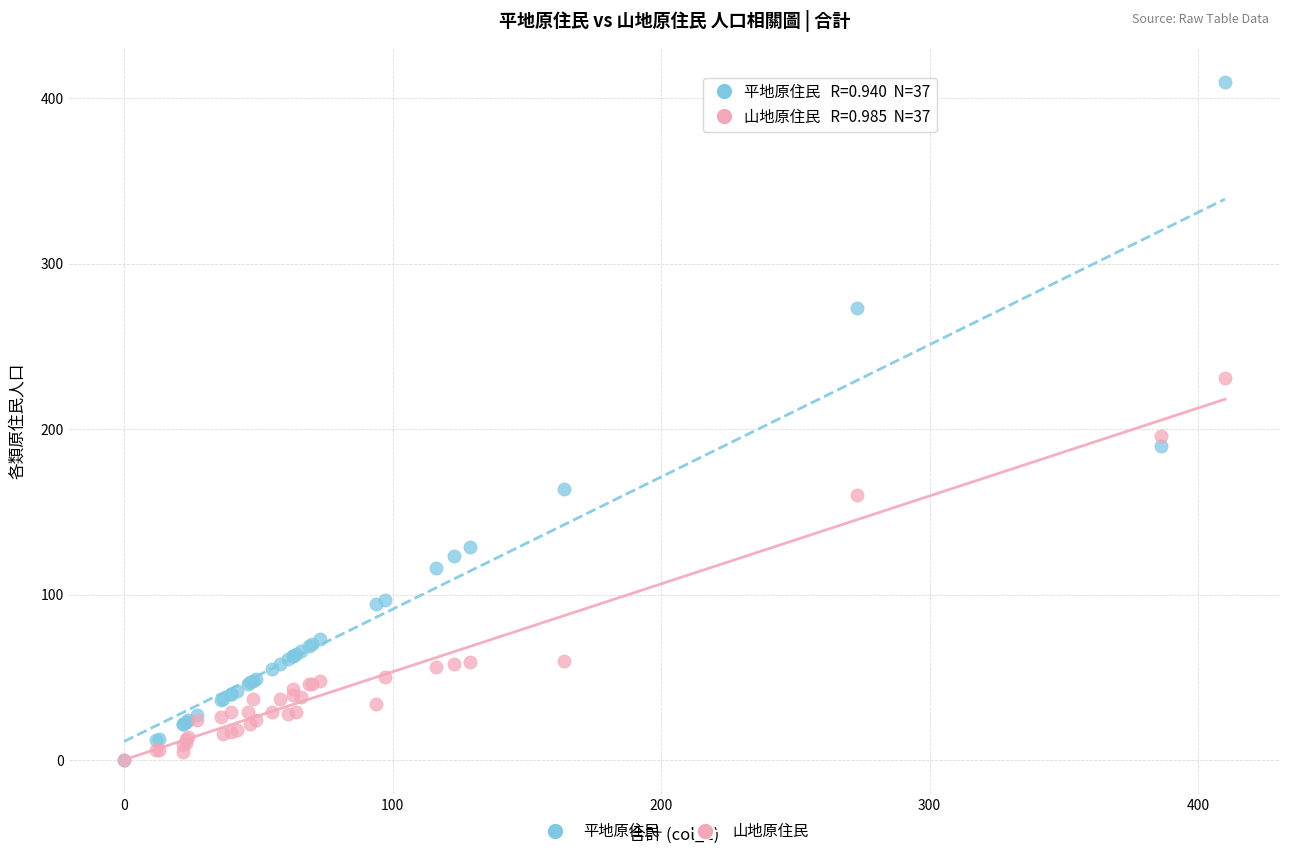

What are all the series names shown in the legend?

平地原住民, 山地原住民